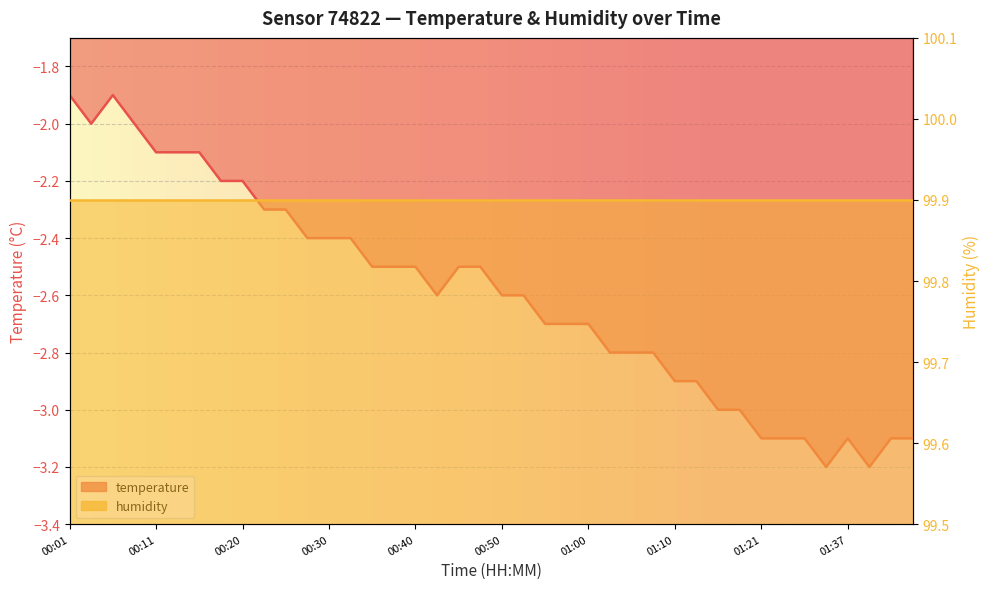

Rank the categories by value from highest to lowest.

00:01, 00:05, 00:03, 00:08, 00:11, 00:13, 00:15, 00:18, 00:20, 00:23, 00:25, 00:28, 00:30, 00:33, 00:36, 00:38, 00:40, 00:45, 00:48, 00:43, 00:50, 00:53, 00:55, 00:58, 01:00, 01:03, 01:05, 01:08, 01:10, 01:13, 01:15, 01:18, 01:21, 01:26, 01:28, 01:37, 01:42, 01:44, 01:31, 01:39